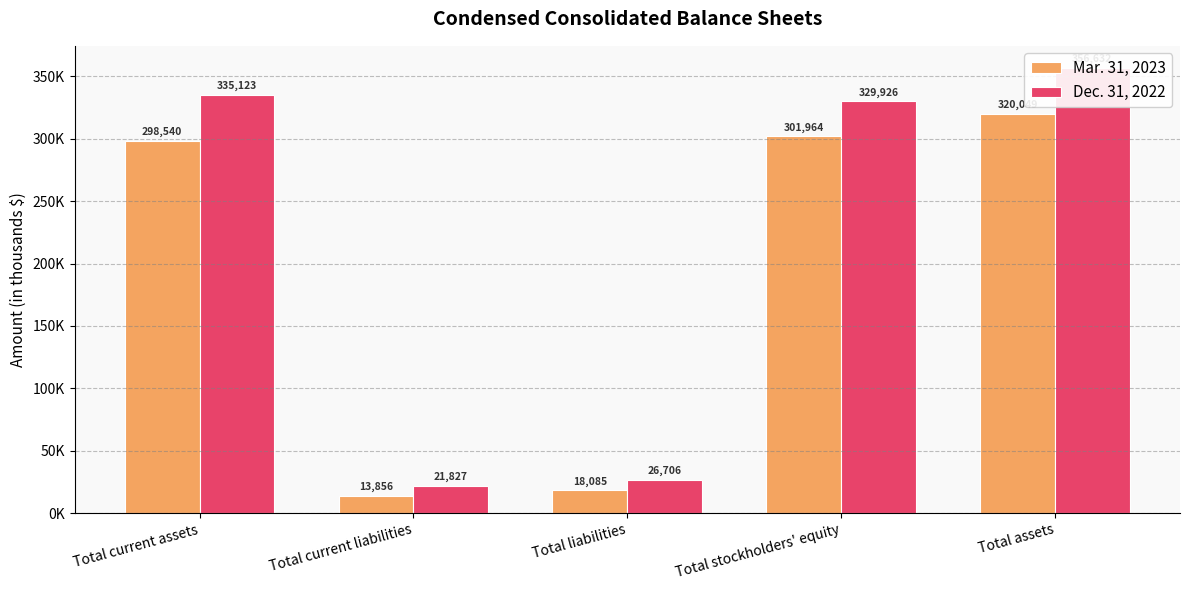

Reading right to left, what are all the values shown in this chart?

Mar. 31, 2023: Total assets=320049	Total stockholders' equity=301964	Total liabilities=18085	Total current liabilities=13856	Total current assets=298540
Dec. 31, 2022: Total assets=356632	Total stockholders' equity=329926	Total liabilities=26706	Total current liabilities=21827	Total current assets=335123